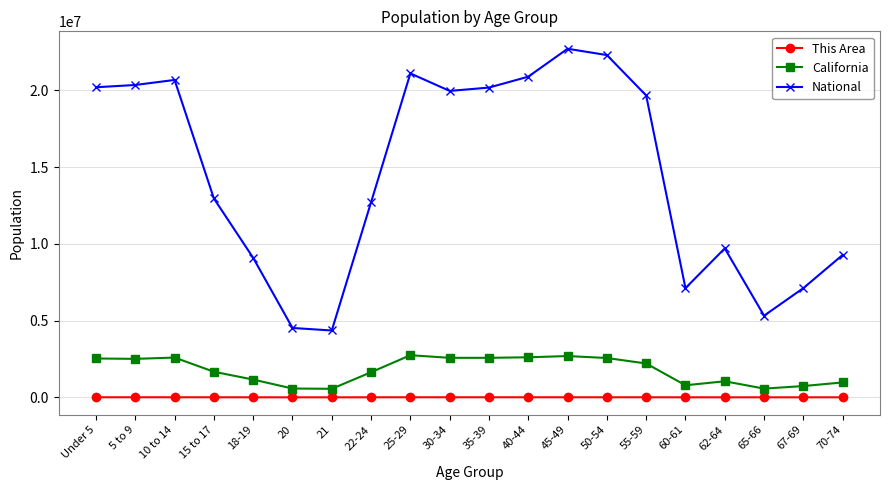

Which series has the widest spread of values?

National